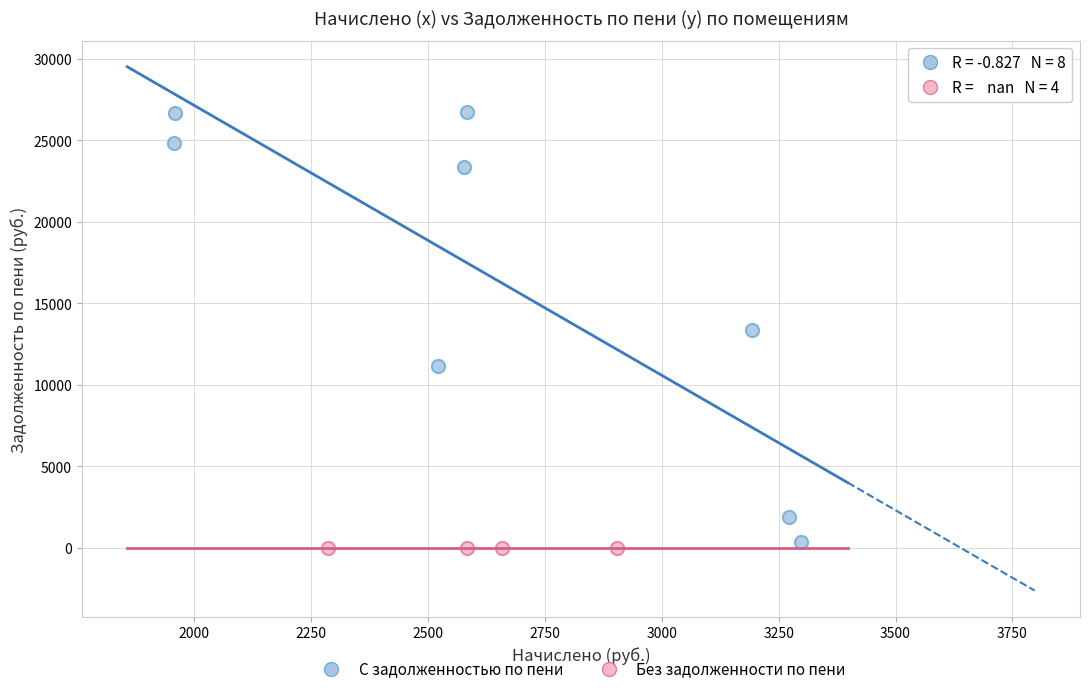

What are all the series names shown in the legend?

С задолженностью по пени, Без задолженности по пени